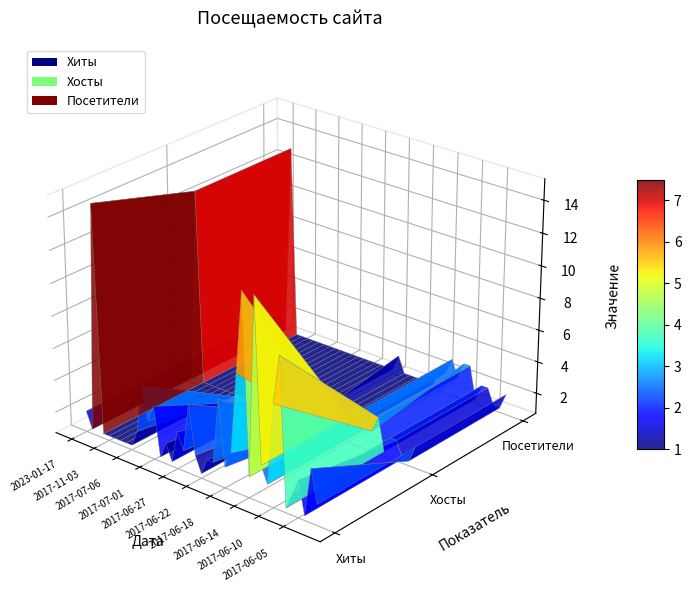

Reading left to right, what are all the values shown in this chart?

Хиты: 2	1	15	1	1	1	1	1	1	2	5	3	4	1	2	1	3	2	5	2	1	2	2	6	2	3	8	13	2	13	3	2	7	10	1	2	3	1	4	2
Хосты: 2	1	13	1	1	1	1	1	1	1	1	1	1	1	1	1	1	1	1	1	1	1	1	1	1	1	1	1	2	2	3	2	2	3	1	2	2	1	1	2
Посетители: 2	1	13	1	1	1	1	1	1	1	1	1	1	1	1	1	1	1	1	1	1	2	1	1	1	1	1	1	2	2	3	2	3	3	1	2	2	1	1	2